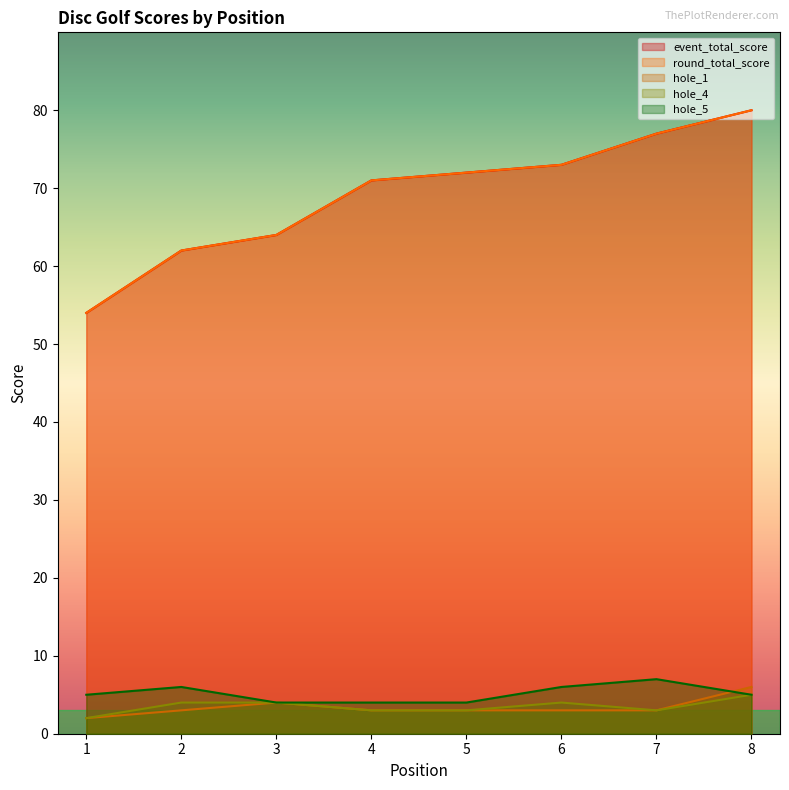

What are all the series names shown in the legend?

event_total_score, round_total_score, hole_1, hole_4, hole_5